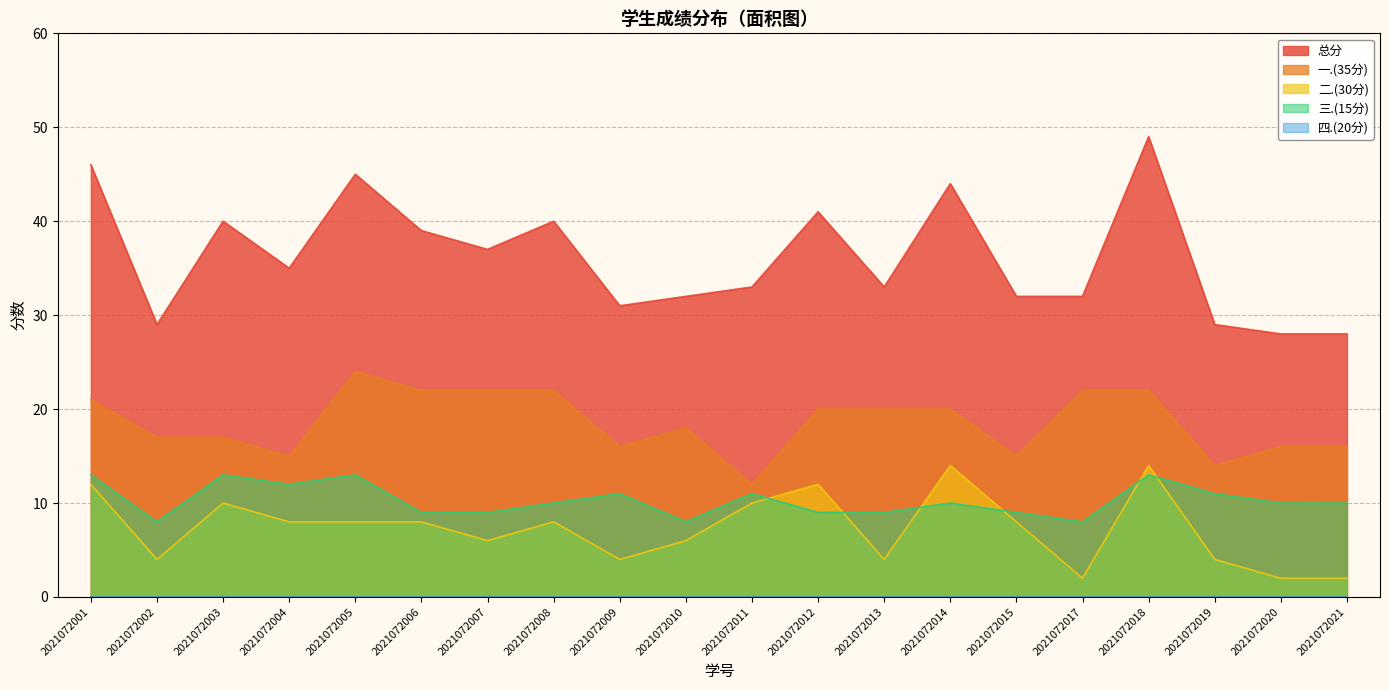

At which category does 总分 reach its first local peak?

2021072003